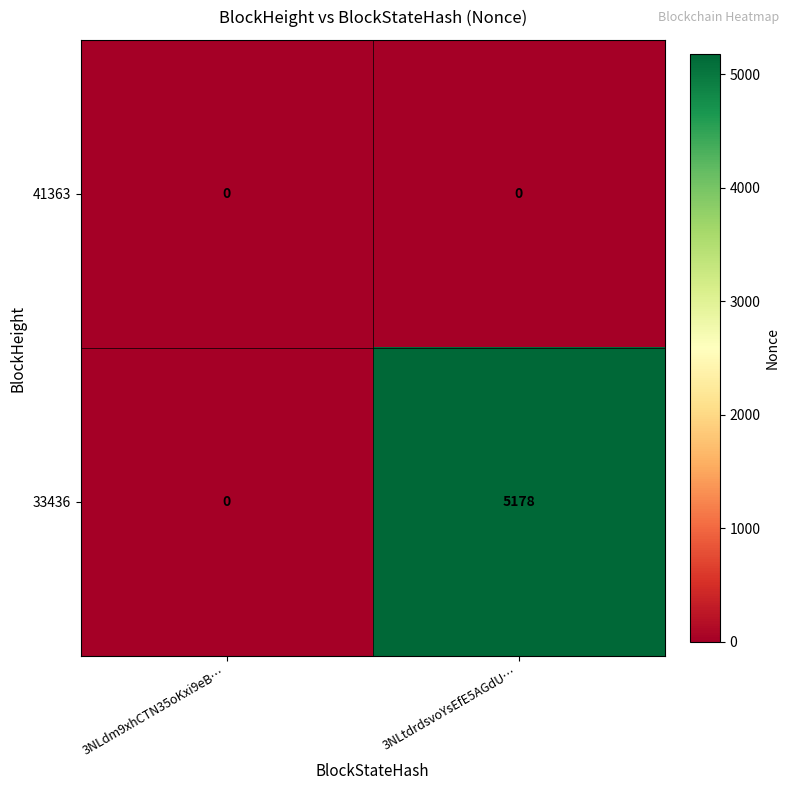

What is the spread (max minus min) of values at 3NLtdrdsvoYsEfE5AGdU…?

5178